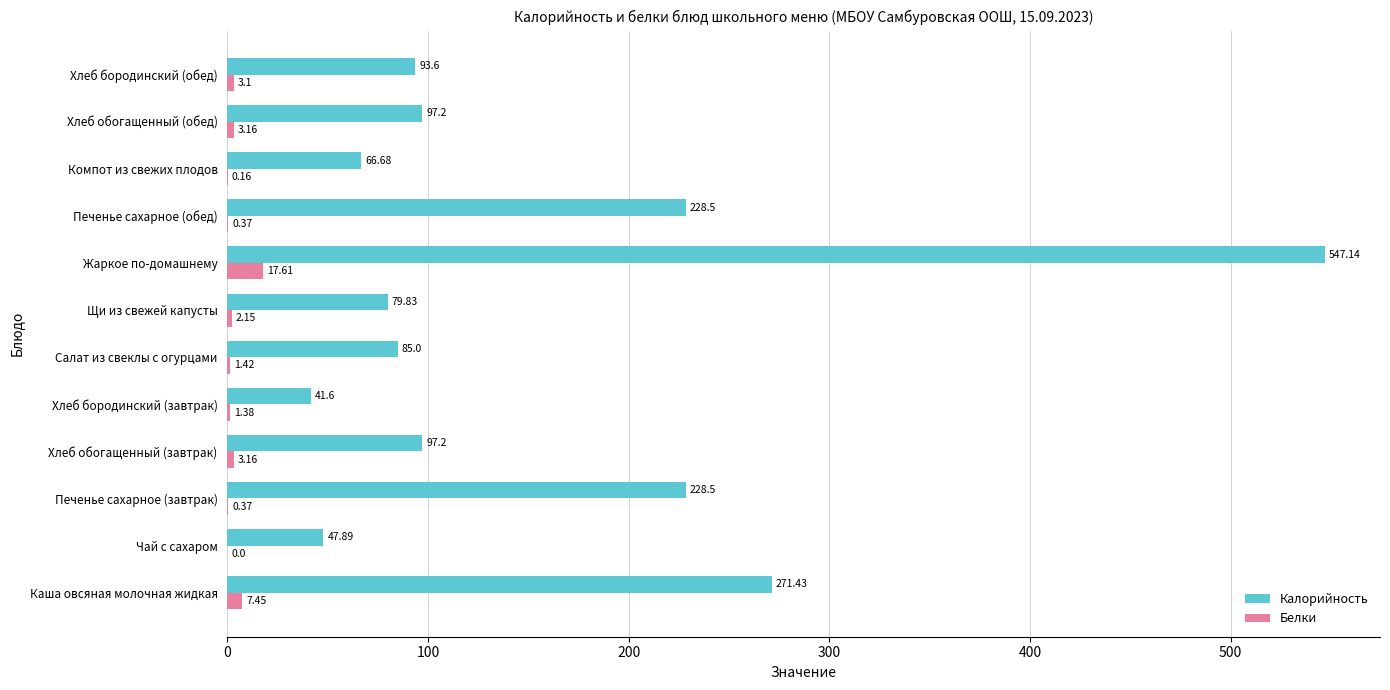

What is the sum of all Белки values?

40.3